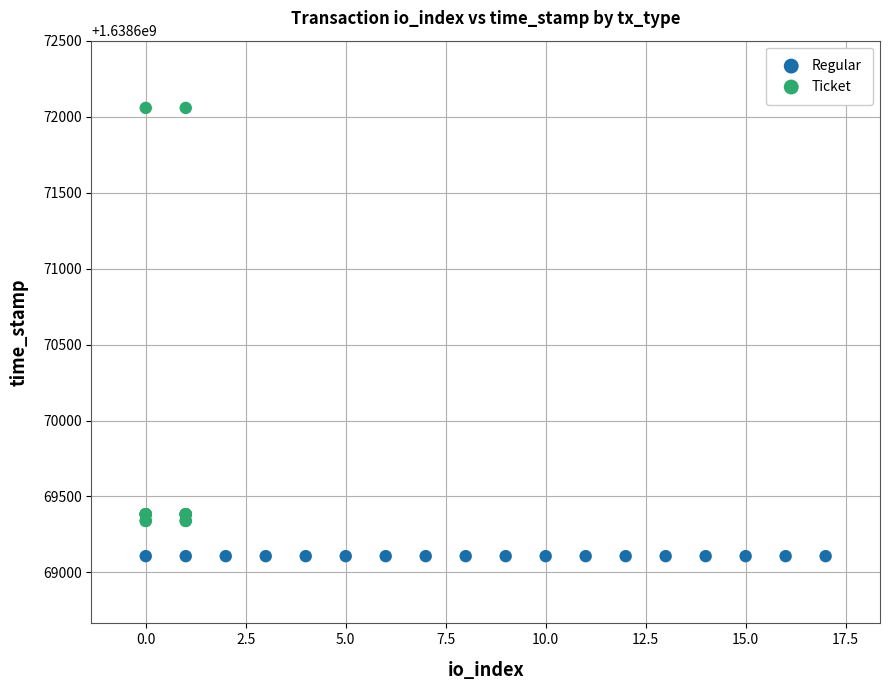

Which series reaches the maximum Y coordinate?

Ticket